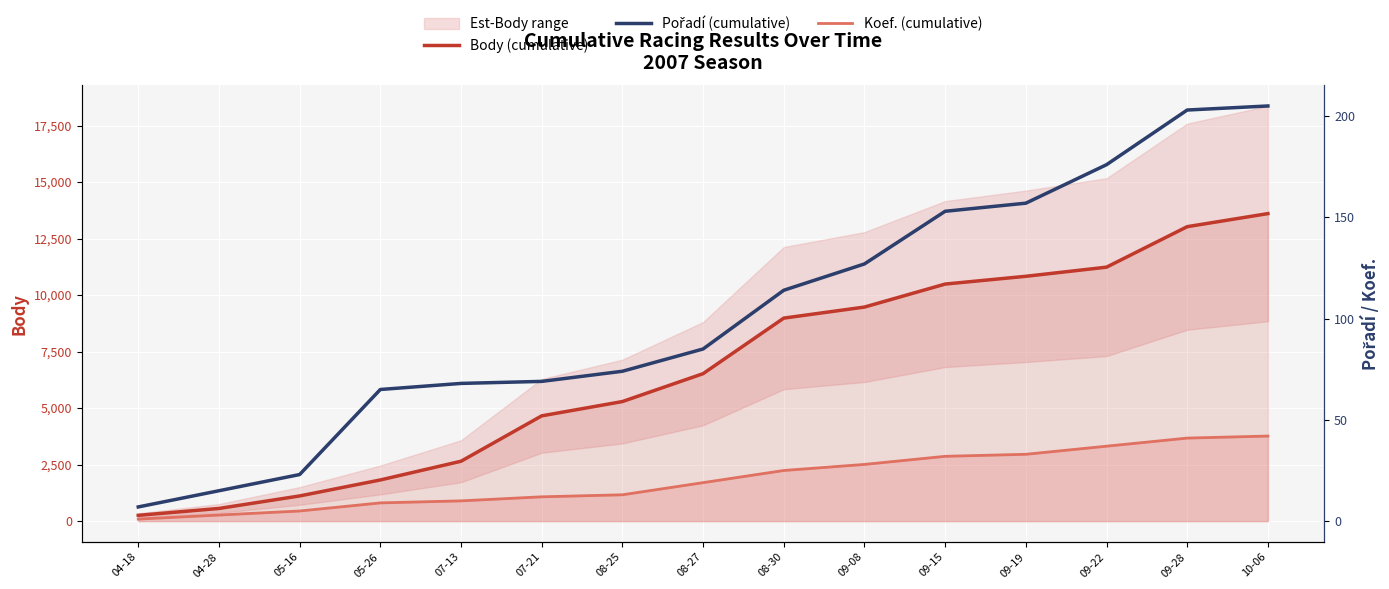

True or false: Koef. (cumulative) has more than 0 interior local peaks.

False